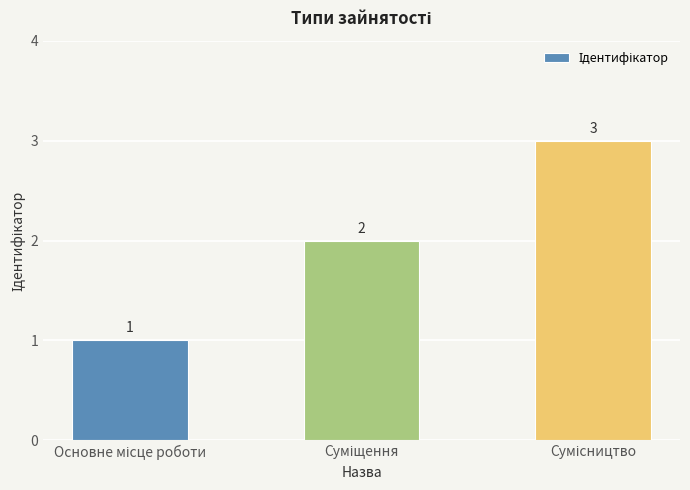

What is the maximum value shown in the chart?

3